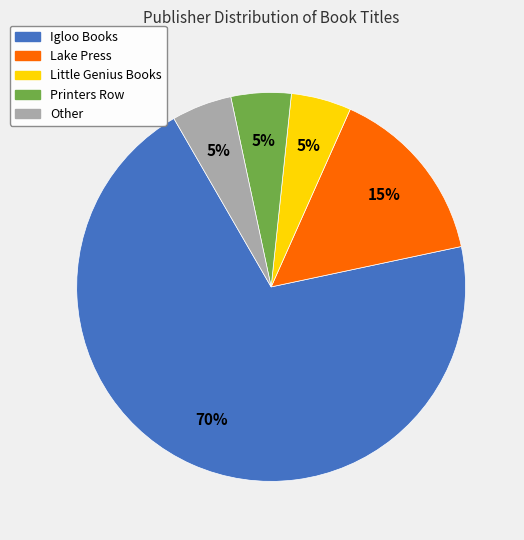

How many segments does this pie chart have?

5